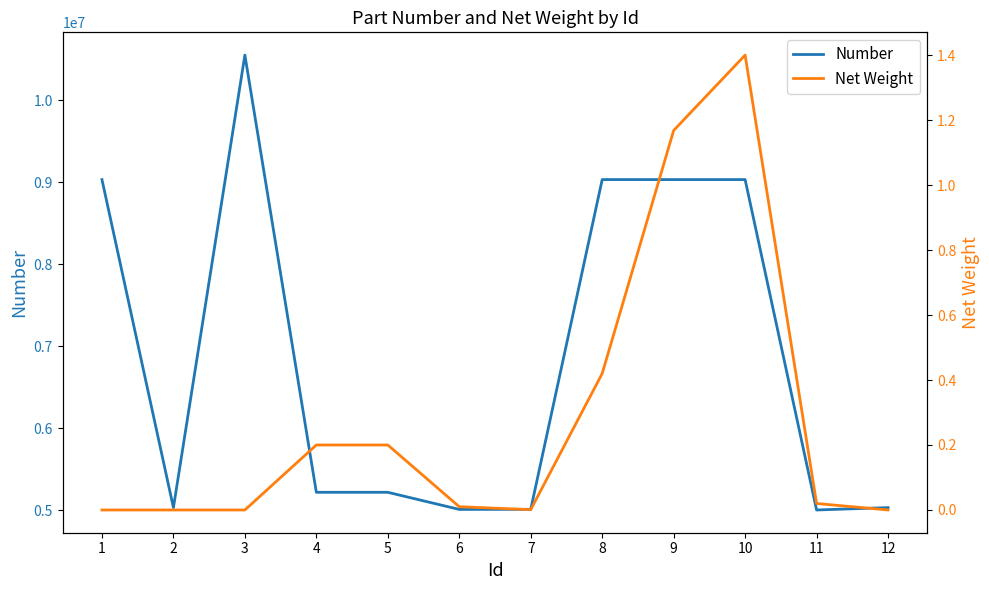

At which category does Net Weight reach its first local valley?

7